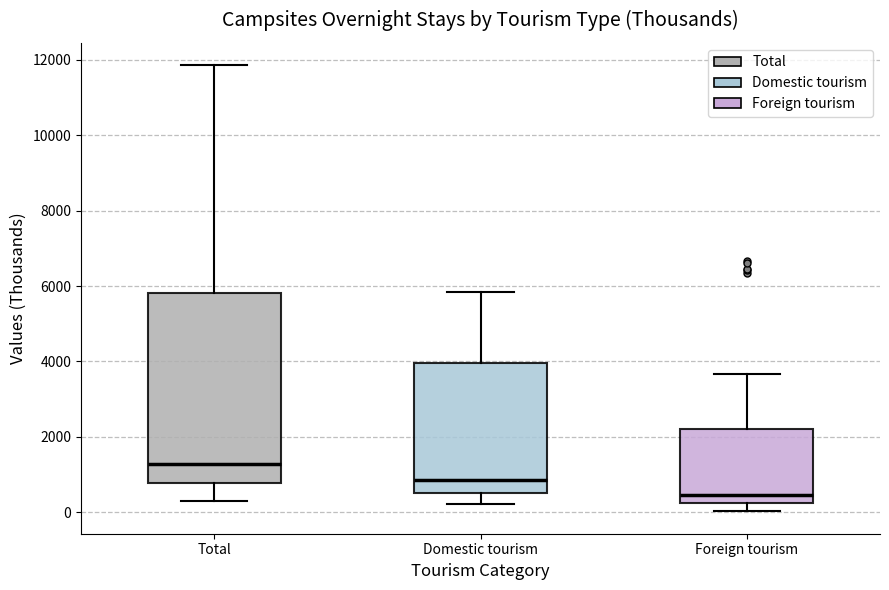

Which box is the tallest, from its lower edge to its upper edge?

Total